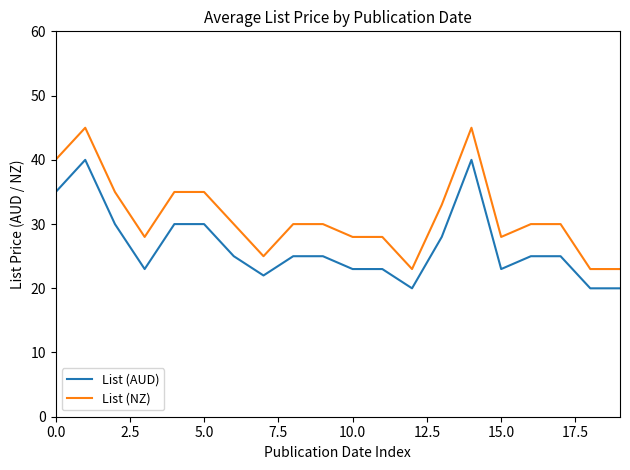

What is the minimum value for List (AUD)?

20.0